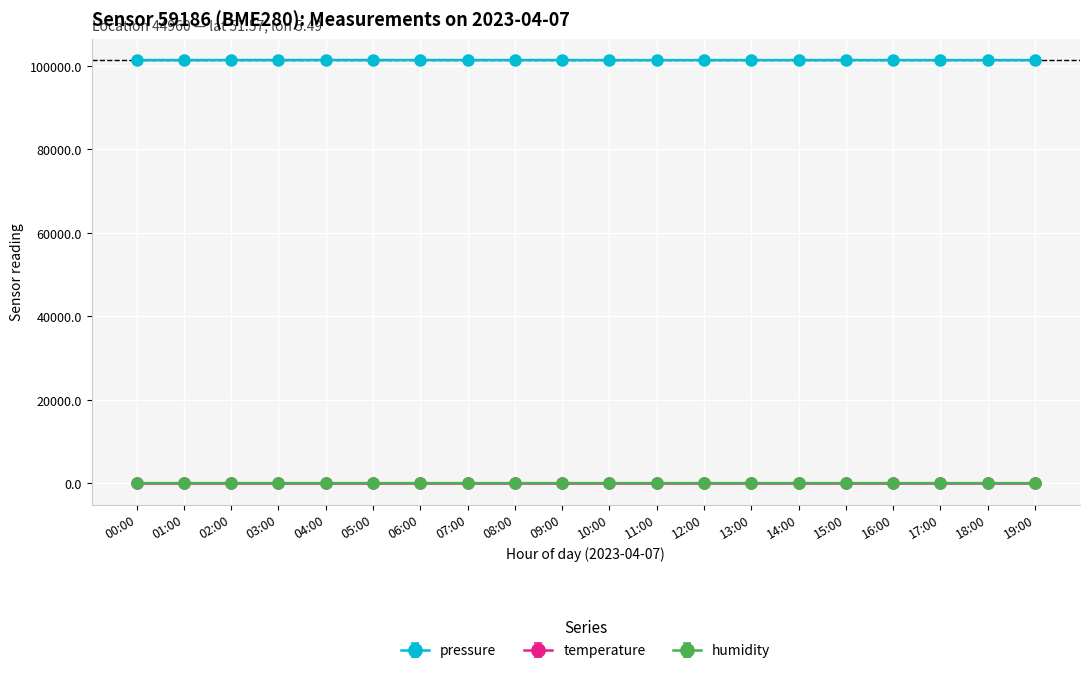

The pressure series shows 170410.5 at 15:00. True or false?

False